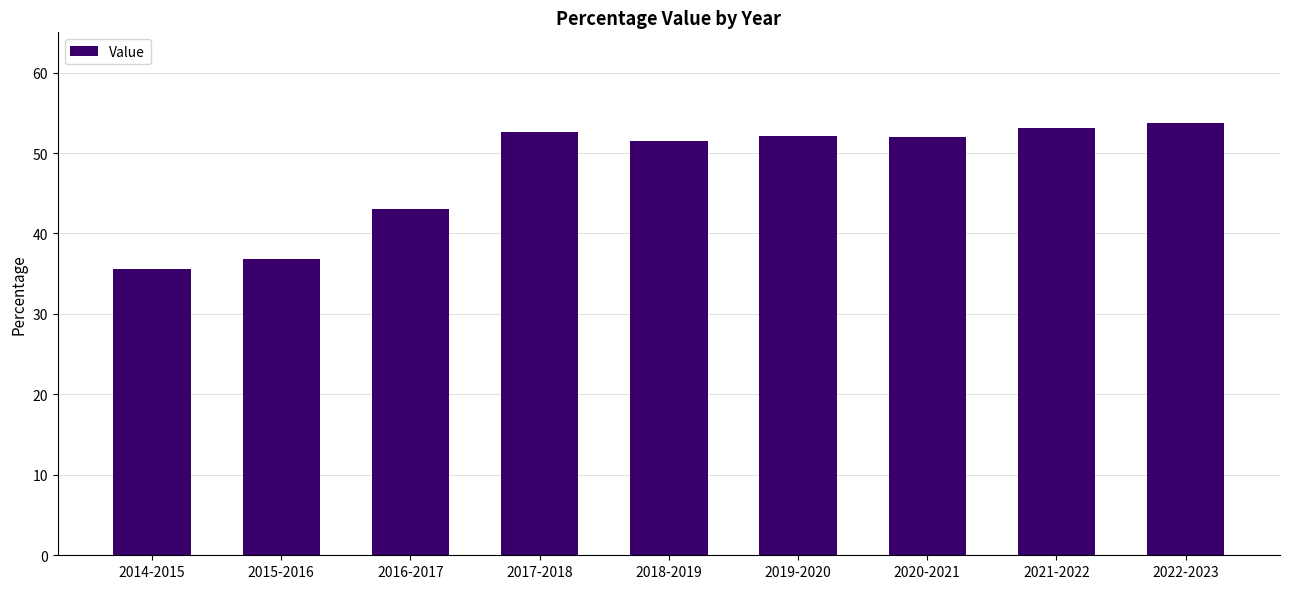

The chart shows a value of 87.0 at 2020-2021. True or false?

False